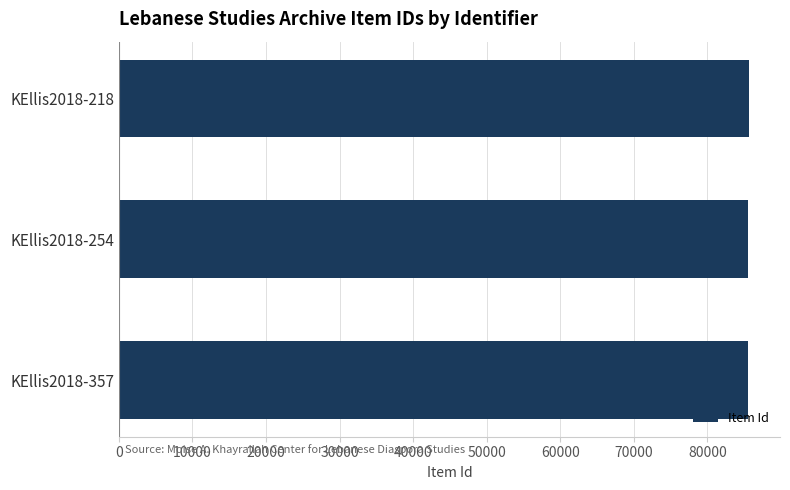

How many series are shown in this chart?

1